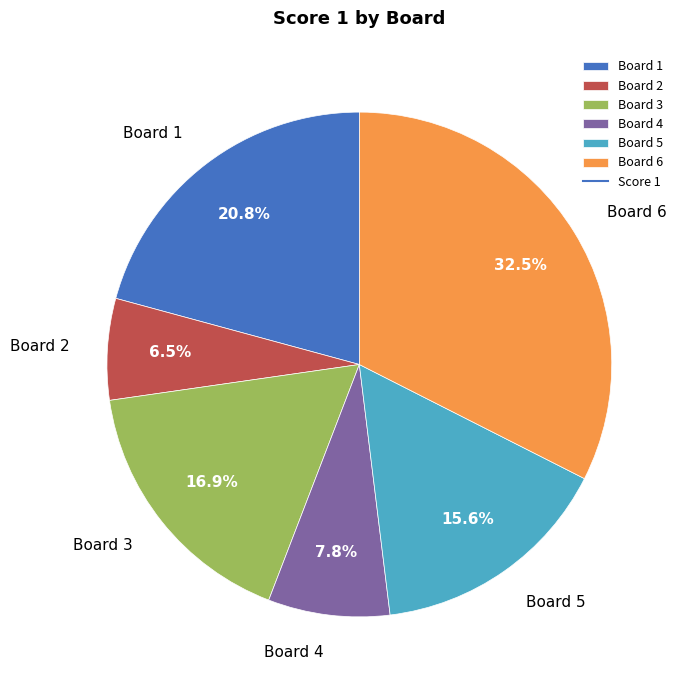

To the nearest percent, what is the difference between the Board 1 and Board 2 slice percentages?

14%